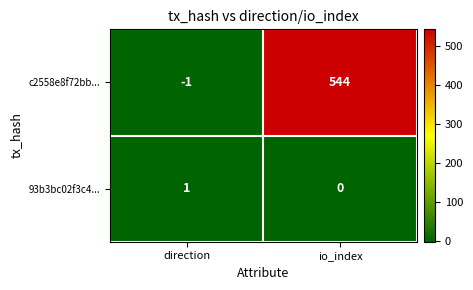

List the series in order of their overall mean, highest first.

c2558e8f72bb..., 93b3bc02f3c4...